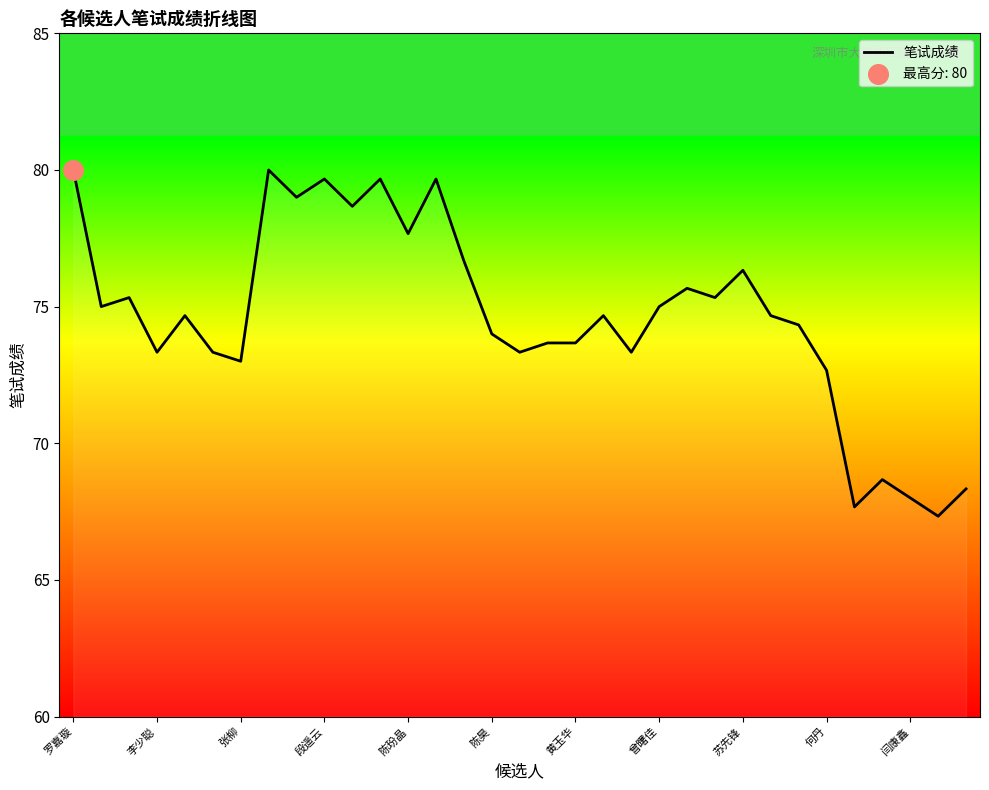

What is the difference between the maximum and minimum values?

12.7